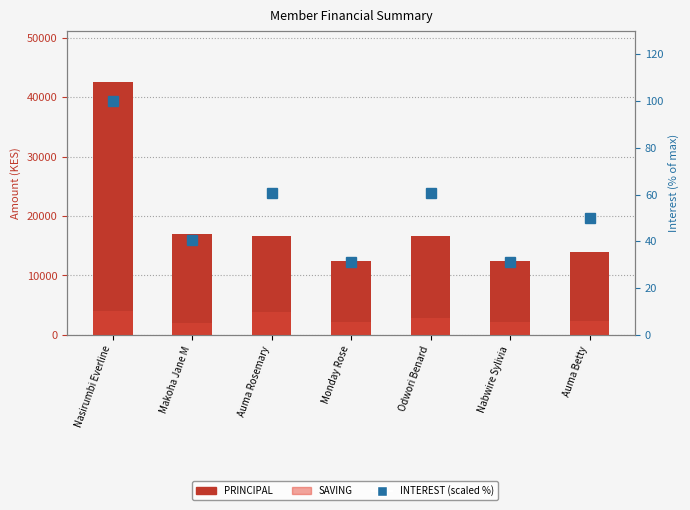

What are all the series names shown in the legend?

PRINCIPAL, SAVING, INTEREST (scaled)